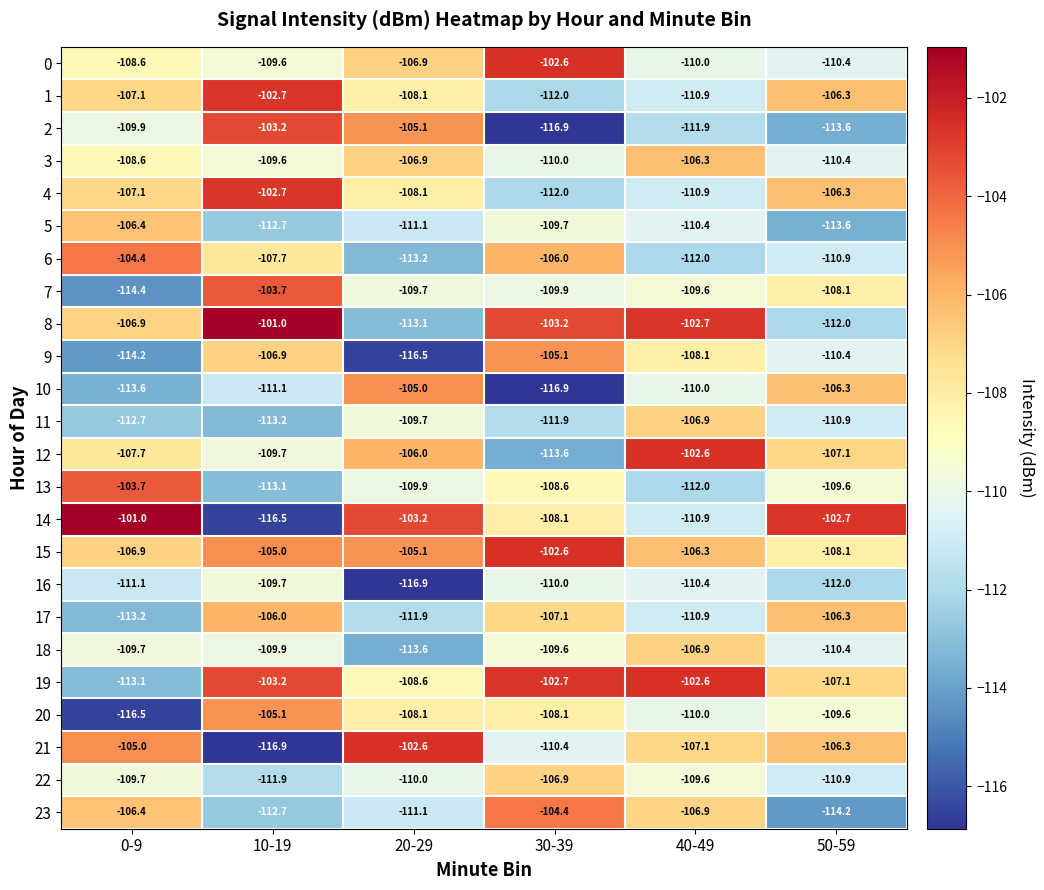

Between 0-9 and 30-39, which series saw the biggest shift?

19